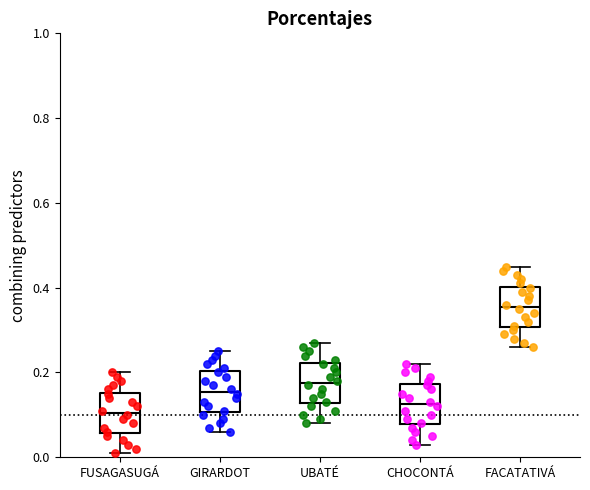

Reading left to right, transcribe this box plot: for each box, give where its median line is, the range the box spans, and where its two whiskers end, as read against the y-axis. The values are not printed on the chart, so give them approximately, as read against the axis.

FUSAGASUGÁ: median 0.10, box 0.06 to 0.16, whiskers 0.02 to 0.20
GIRARDOT: median 0.16, box 0.10 to 0.20, whiskers 0.06 to 0.26
UBATÉ: median 0.18, box 0.12 to 0.22, whiskers 0.08 to 0.28
CHOCONTÁ: median 0.12, box 0.08 to 0.18, whiskers 0.04 to 0.22
FACATATIVÁ: median 0.36, box 0.30 to 0.40, whiskers 0.26 to 0.46